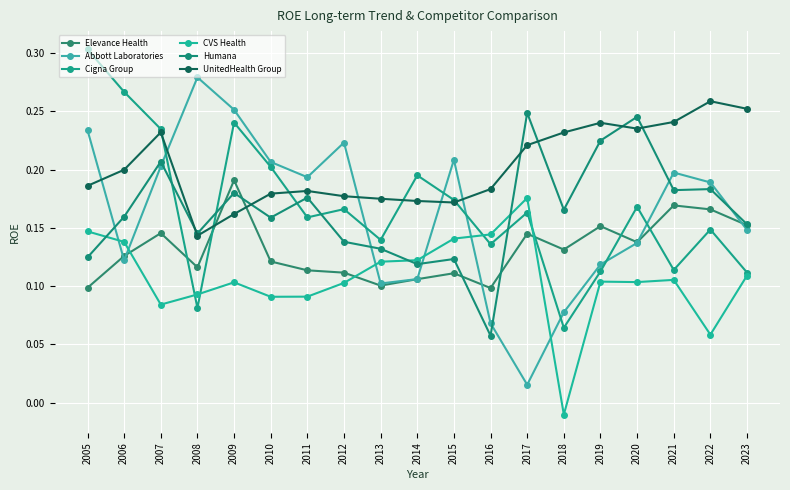

How many lines are shown in the chart?

6